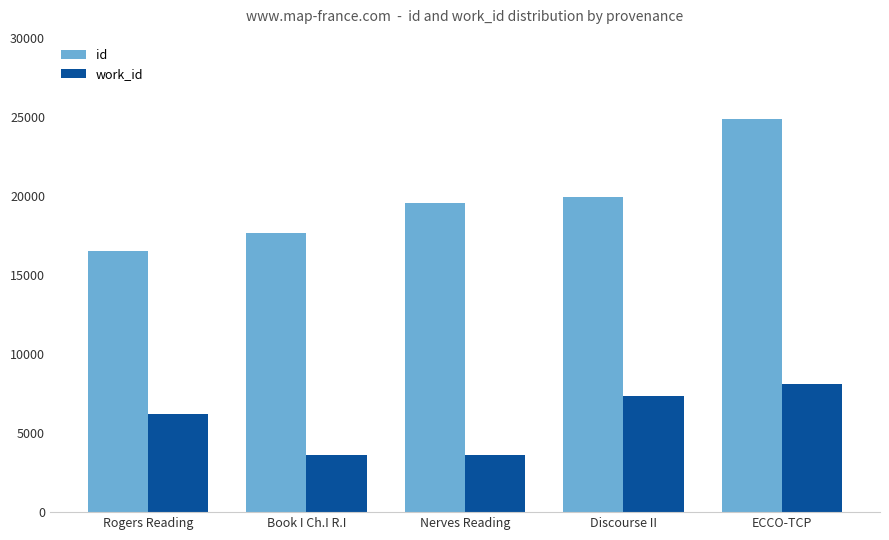

Rank the categories by id value from lowest to highest.

Rogers Reading, Book I Ch.I R.I, Nerves Reading, Discourse II, ECCO-TCP